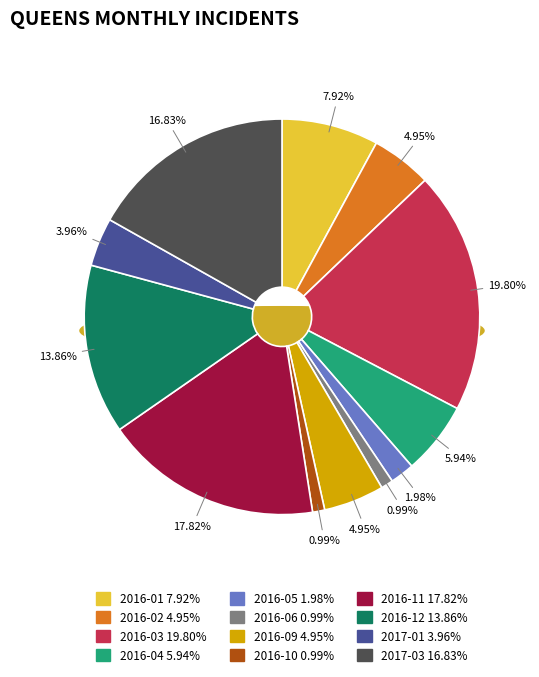

Is it true that 2016-12 is 4% of the pie?

False